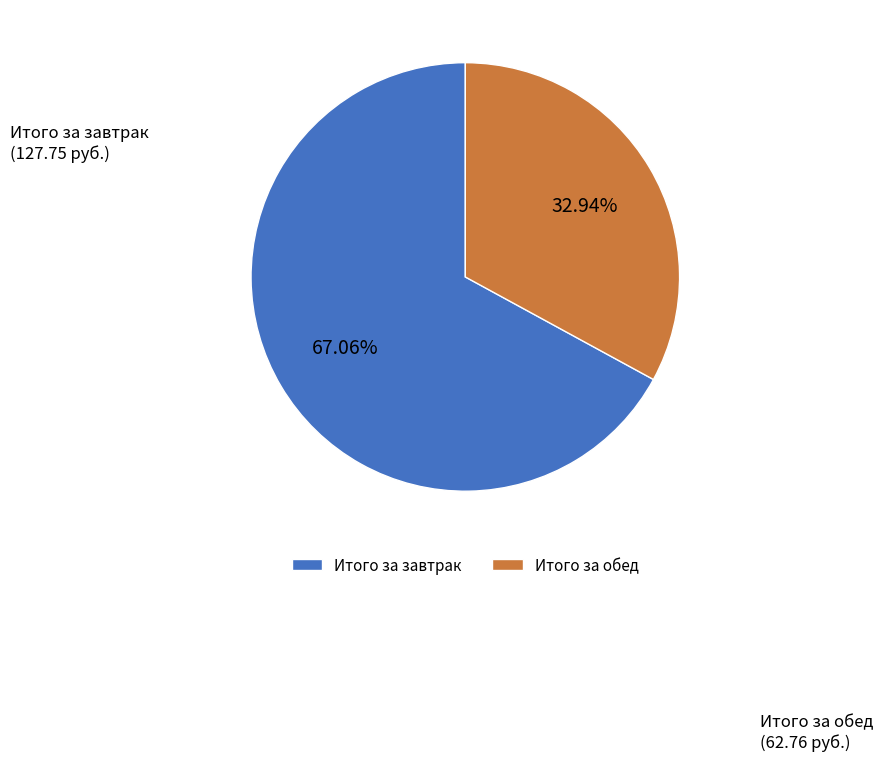

Is there any slice that represents more than half of the pie?

Yes